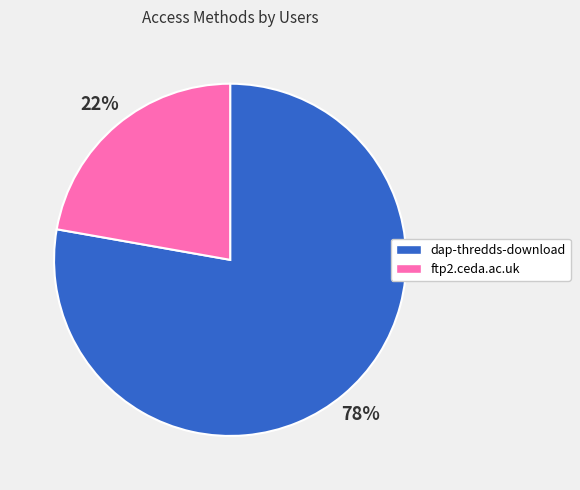

Do ftp2.ceda.ac.uk and dap-thredds-download together represent more than half of the pie?

Yes